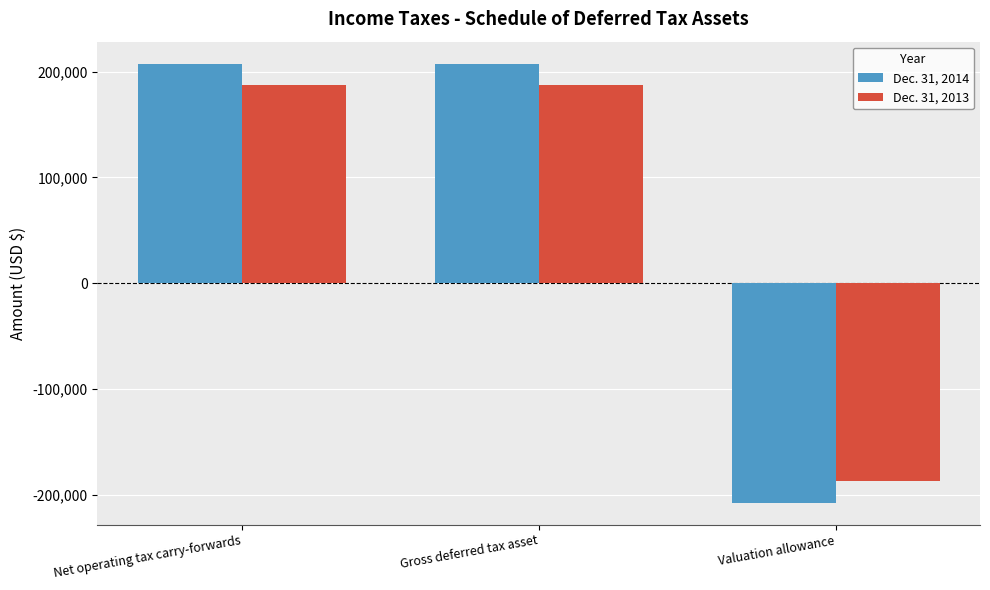

Which category has the lowest value in the Dec. 31, 2013 series?

Valuation allowance